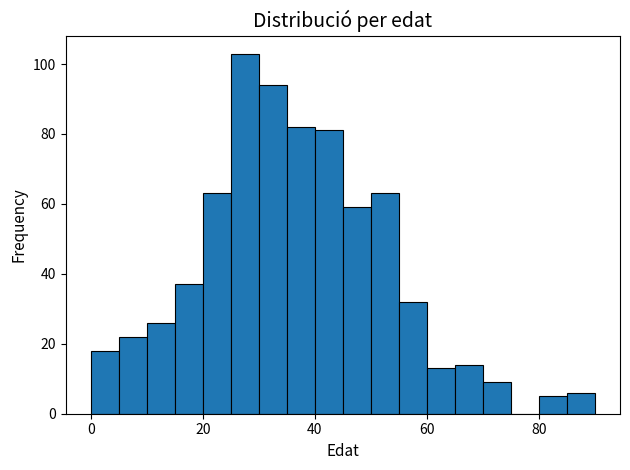

Read against the x-axis, roughly where is the centre of the tallest bar?

28